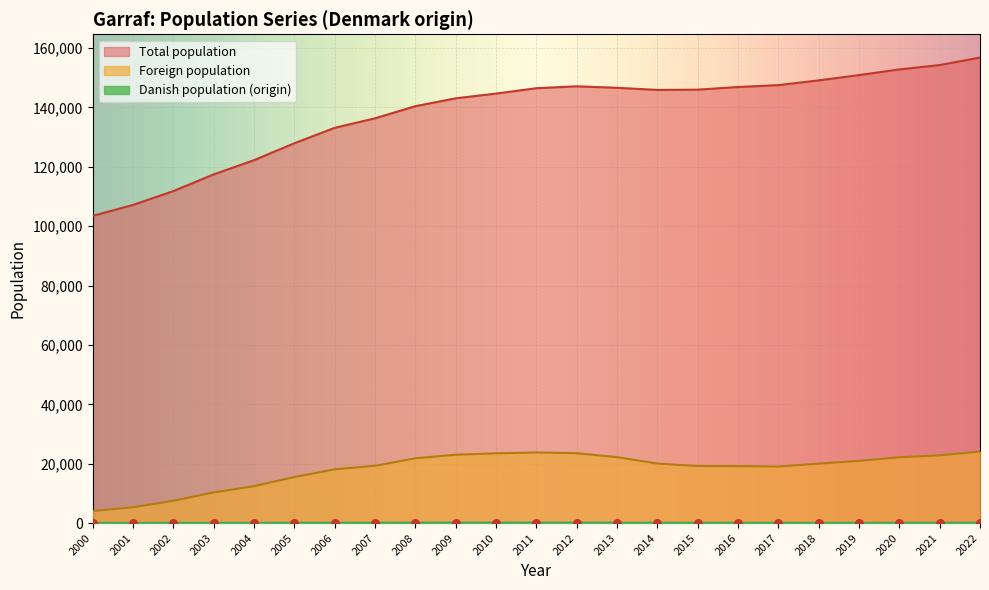

What is the total value across all series at 2001?

112500